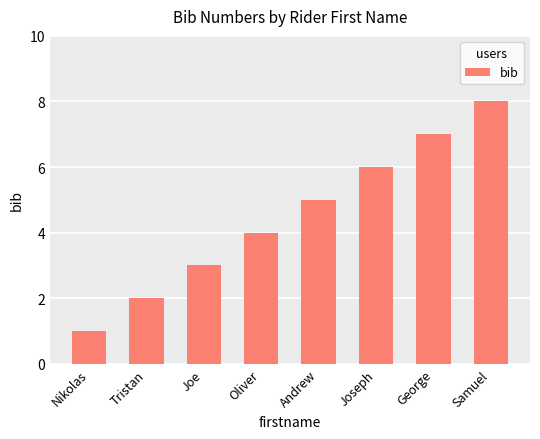

Read the value at Tristan.

2